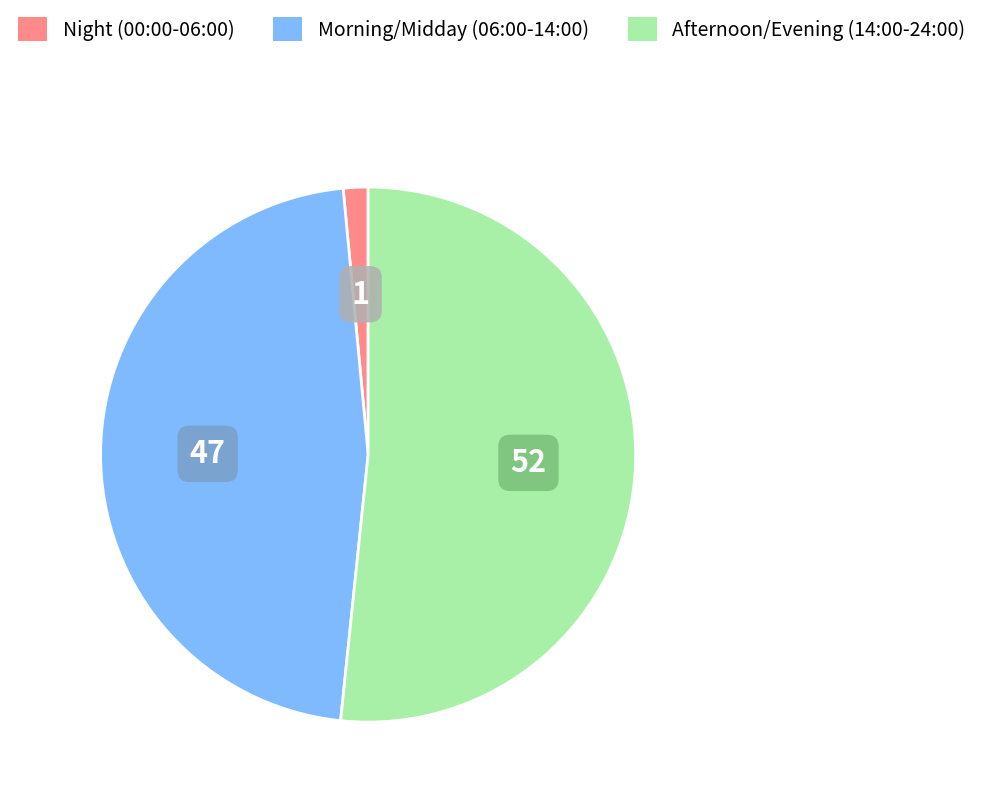

Does any single category account for the majority?

Yes